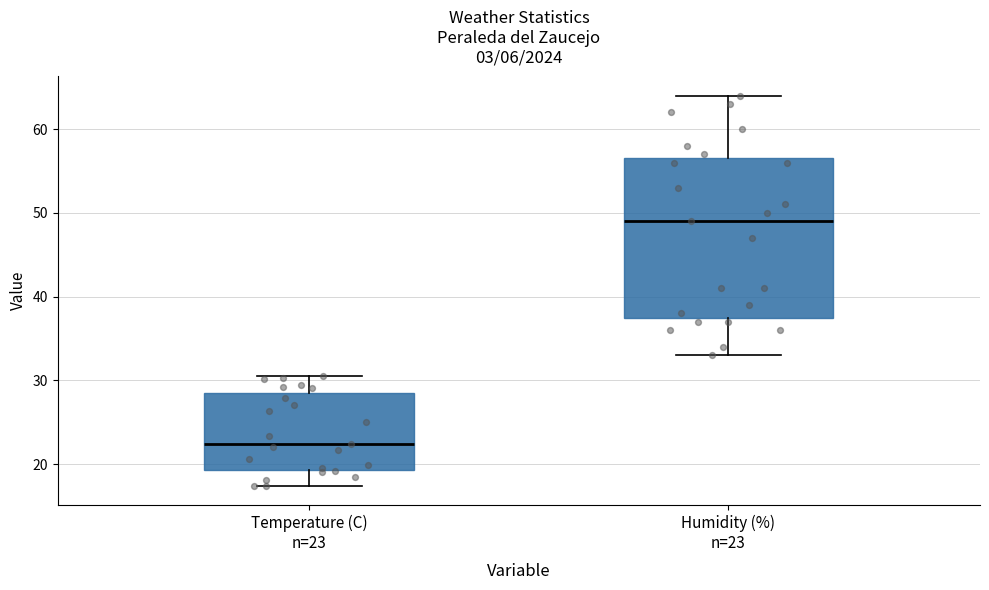

Comparing the boxes themselves (not the whiskers), which one is the tallest?

Humidity (%) n=23